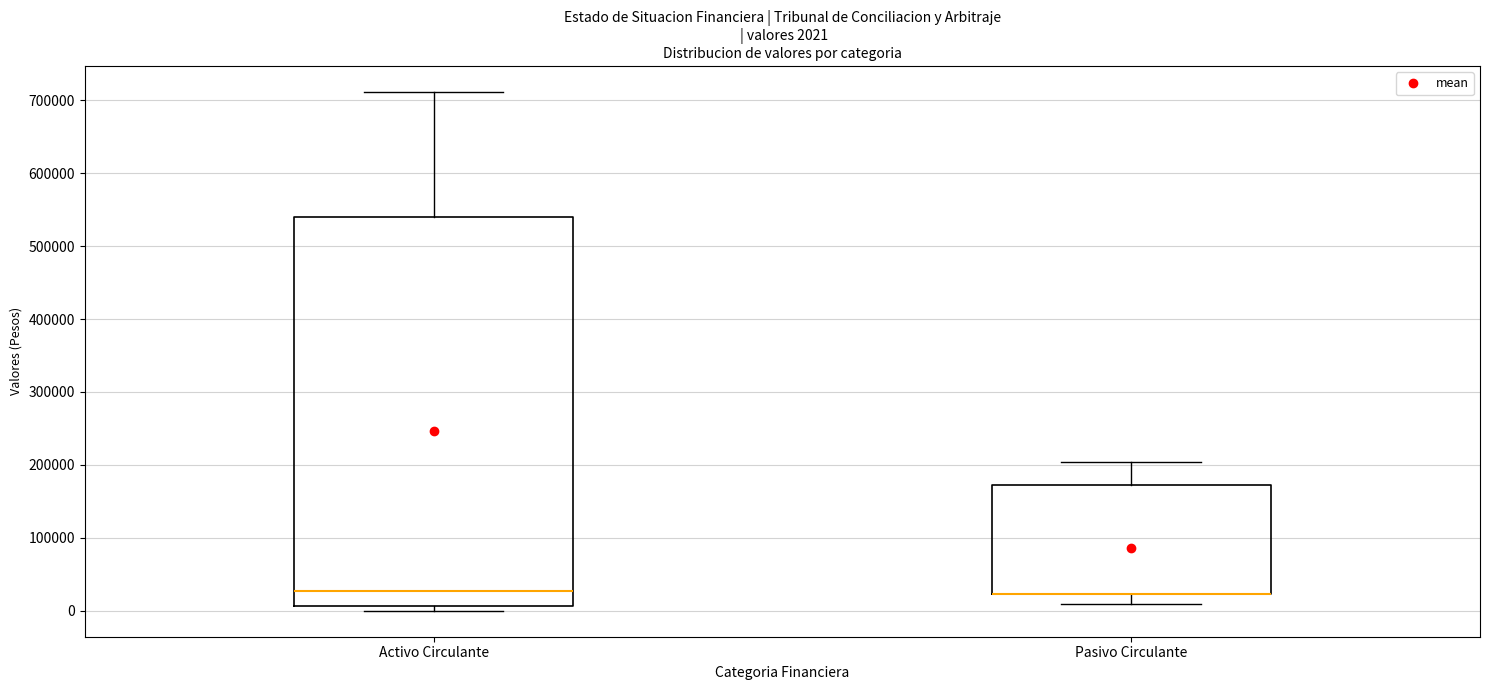

Comparing the boxes themselves (not the whiskers), which one is the tallest?

Activo Circulante